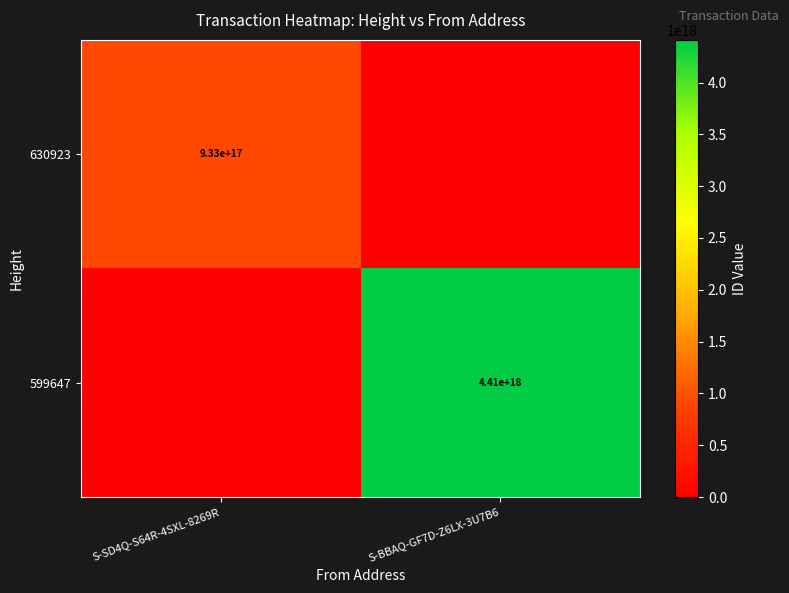

True or false: 630923 has a value of 1440710352438673664 at S-SD4Q-S64R-4SXL-8269R.

False